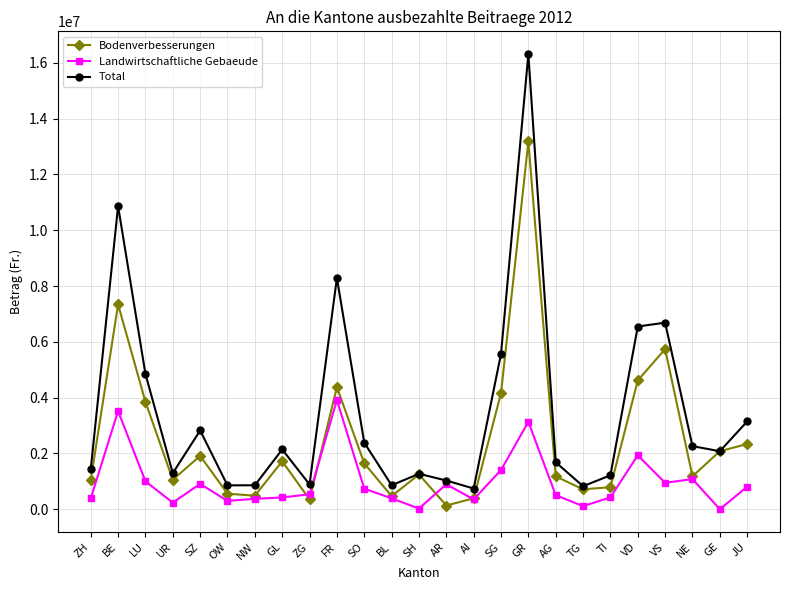

Count the number of data series in this chart.

3